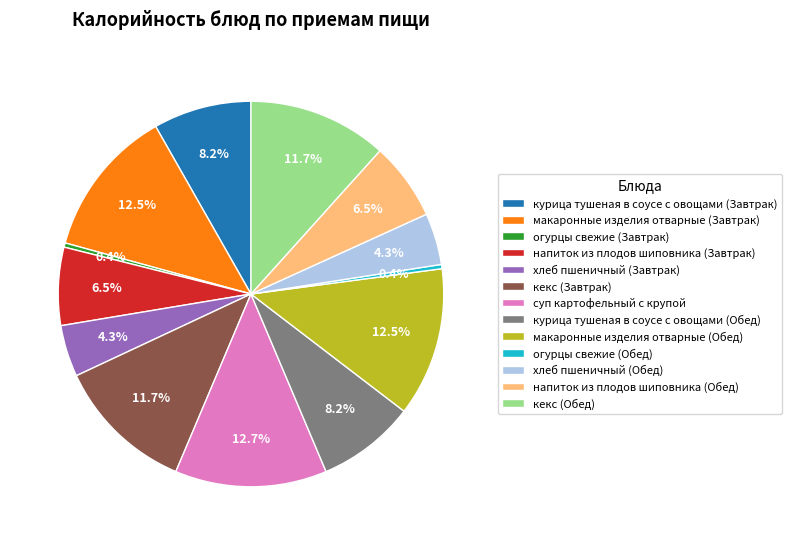

Between кекс (Завтрак) and огурцы свежие (Завтрак), which is larger?

кекс (Завтрак)